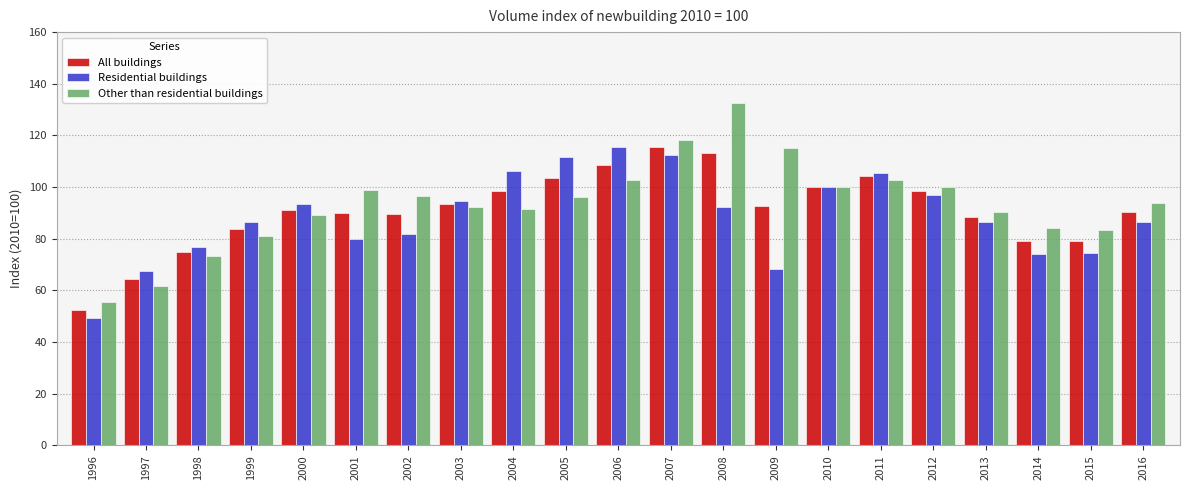

What is the difference between the second highest and minimum values in the Residential buildings series?

63.0